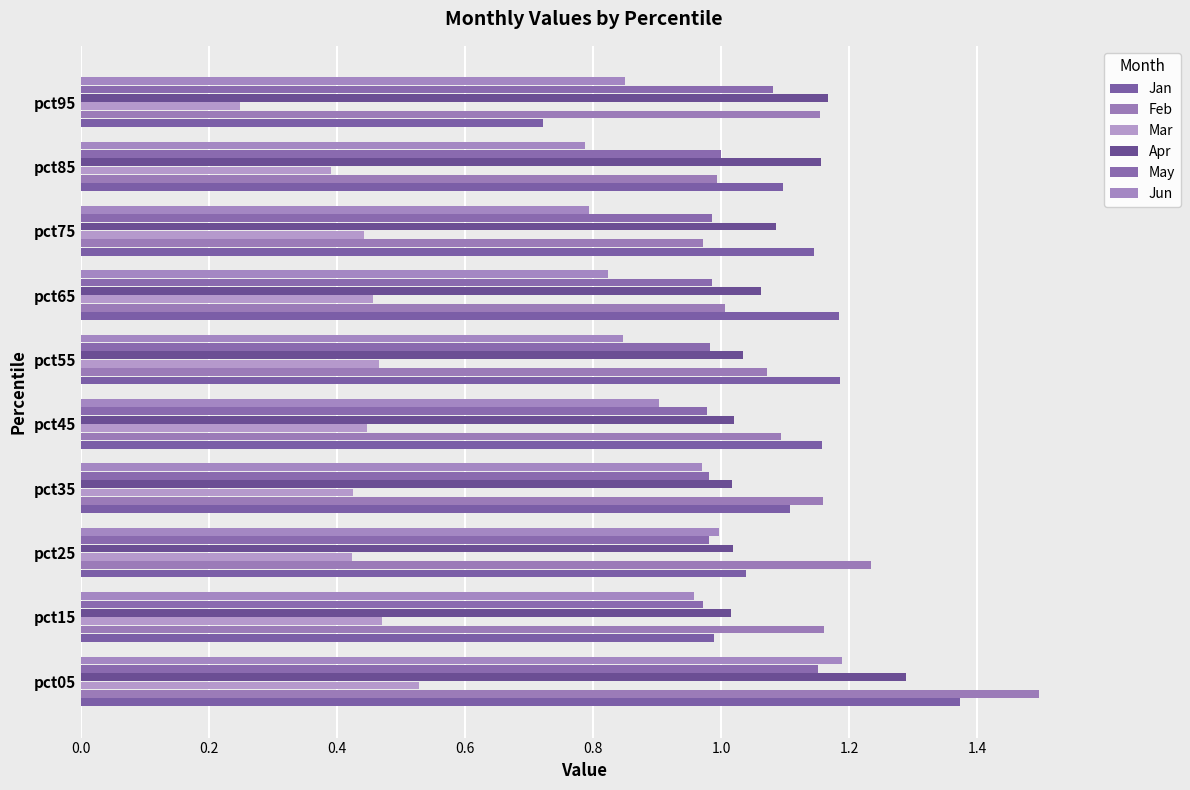

What is the sum of all Apr values?

10.9